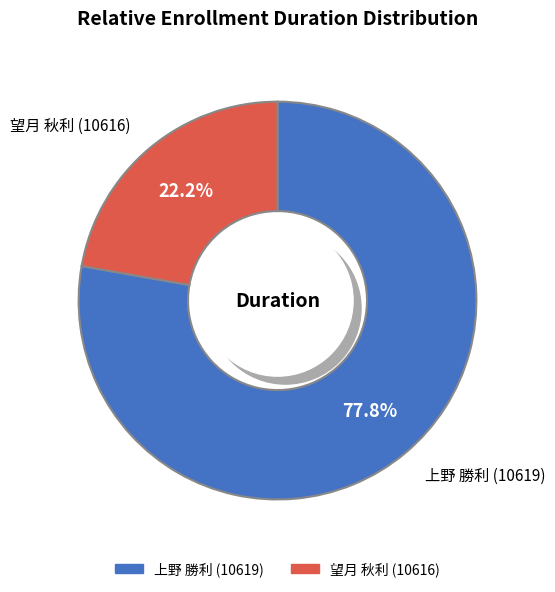

What portion of the pie excludes 上野 勝利 (10619)?

22.2%